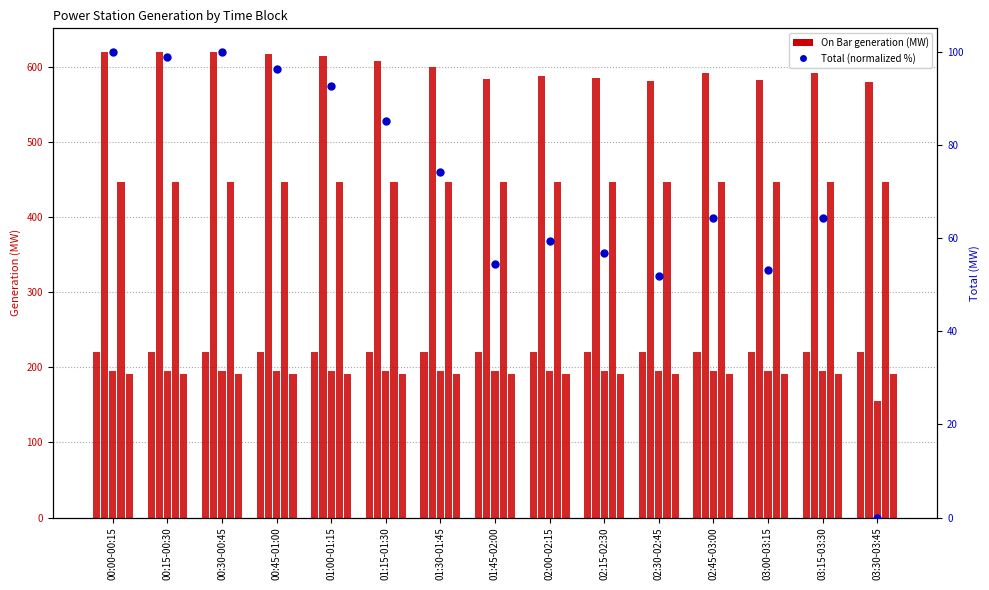

Which has a higher value, 01:45-02:00 or 03:30-03:45?

01:45-02:00